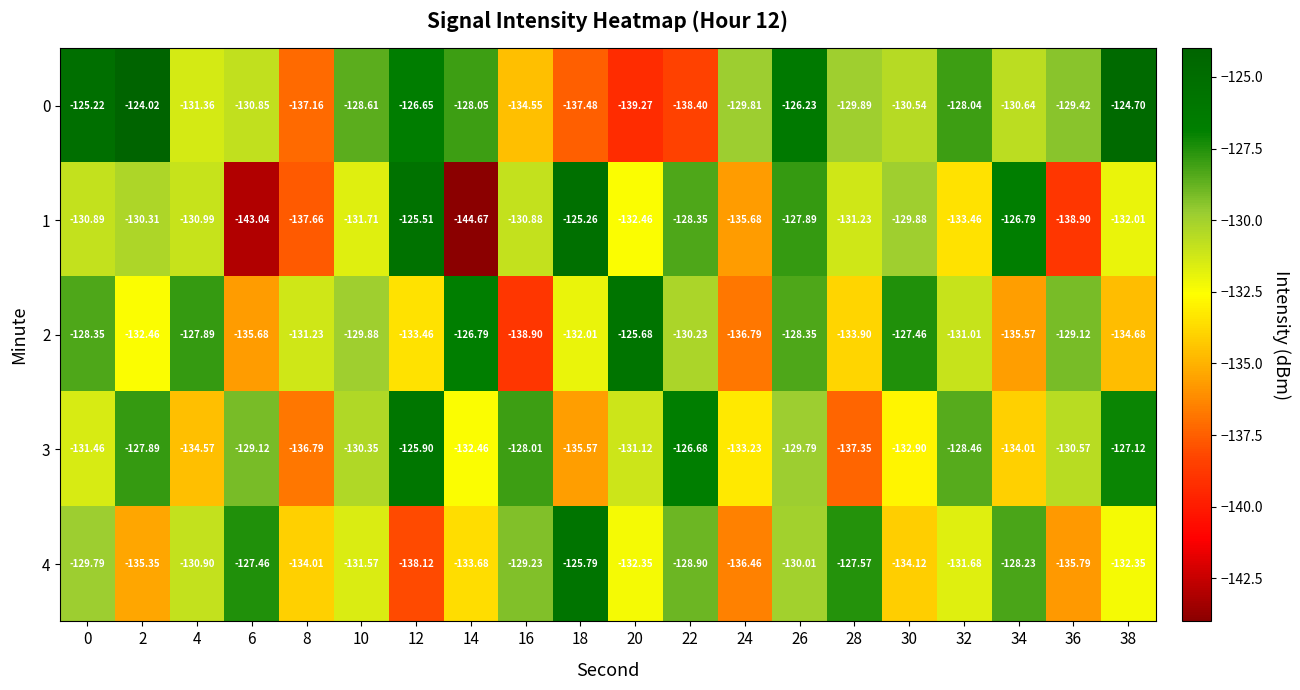

What is the total value across all series at 34?

-655.2